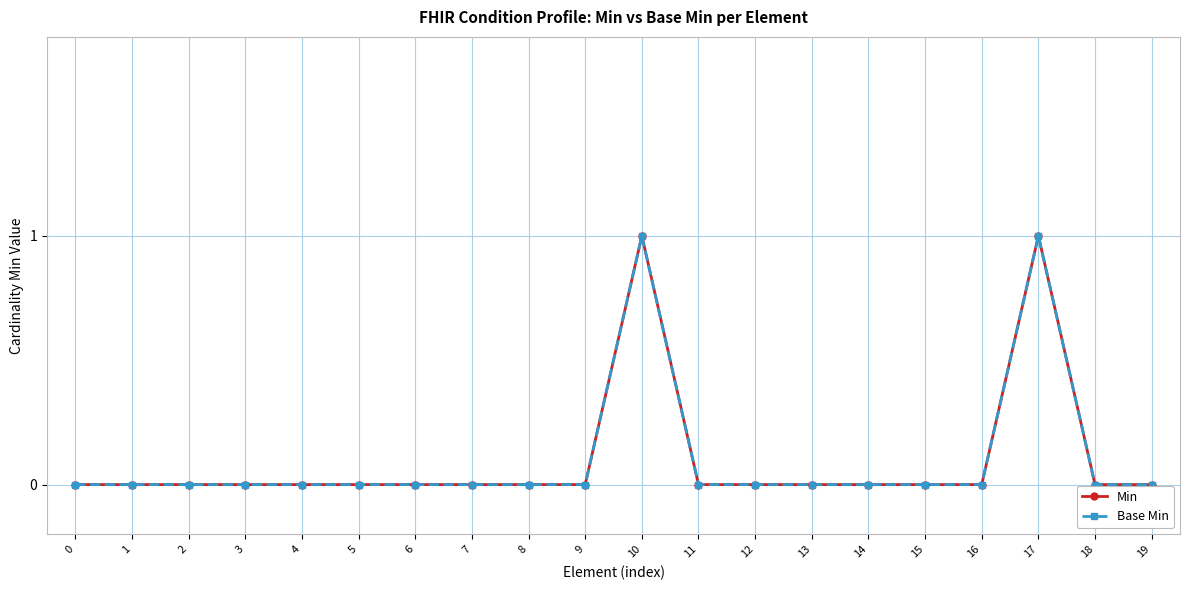

True or false: Base Min has a value of 1 at 12.

False